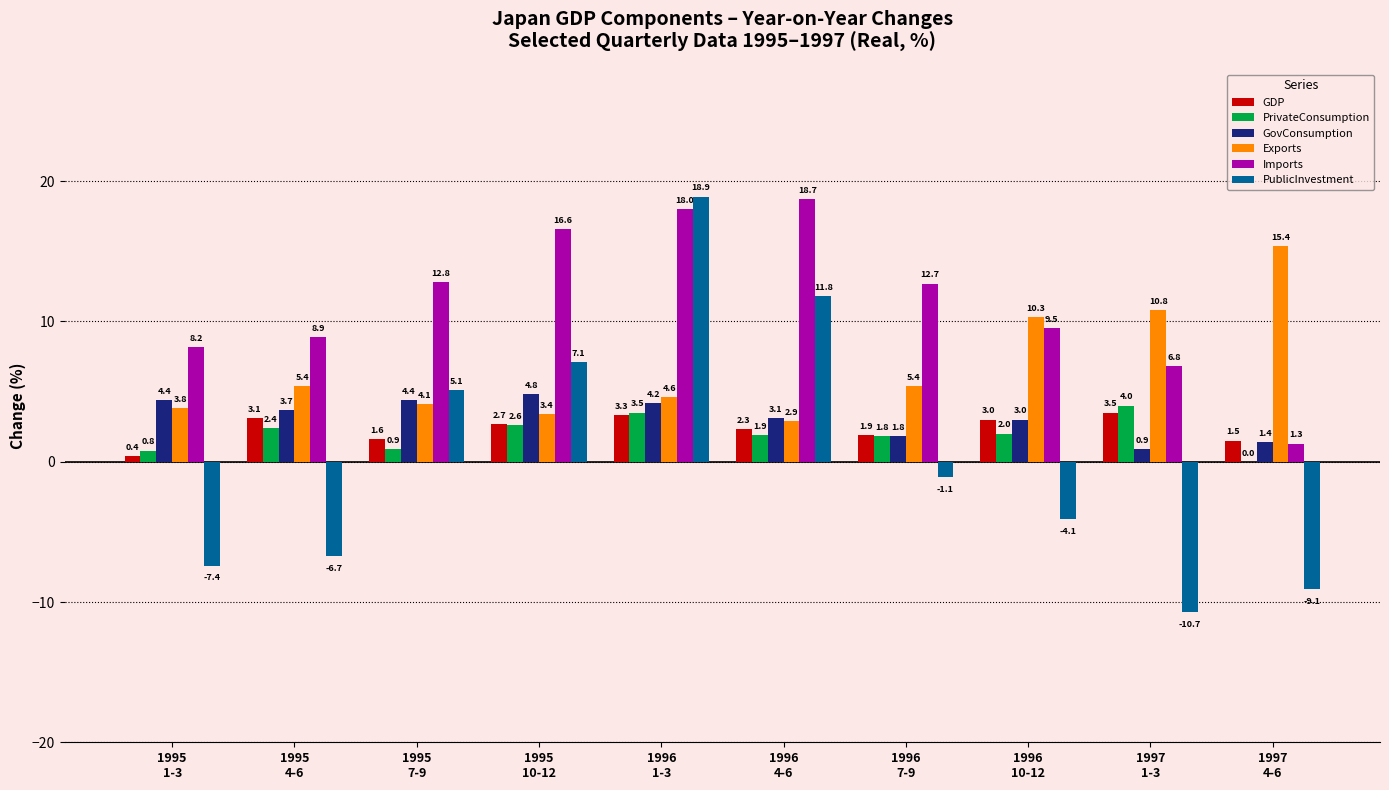

Are the bars grouped side by side (vs. stacked)?

Yes